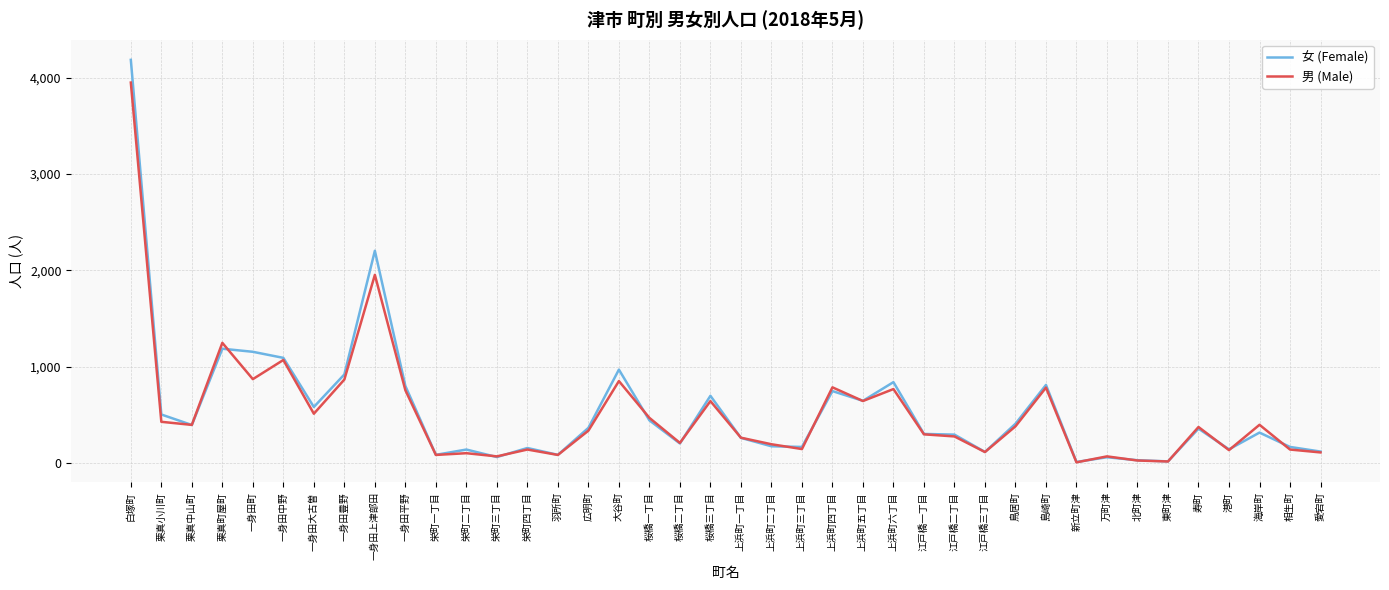

Where is 女 (Female) nearest to the value 2098?

一身田上津部田